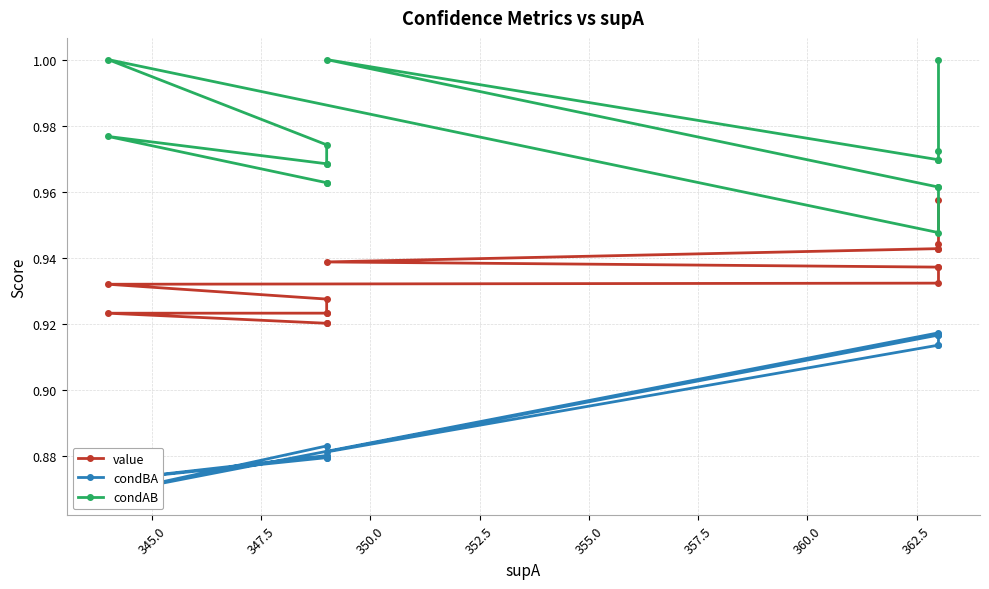

Is the value of value at 355.0 greater than the value of condAB at 12?

No